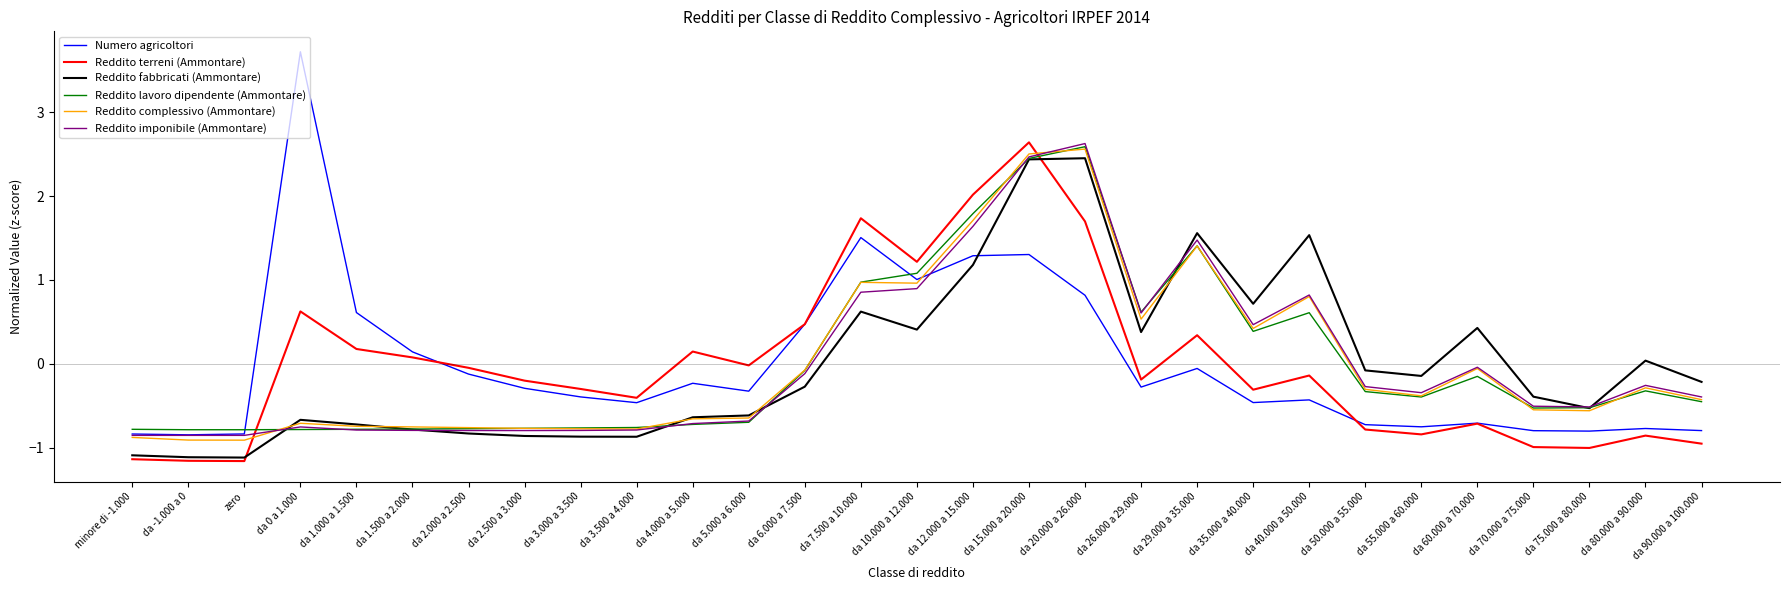

What is the difference between the Reddito terreni (Ammontare) values at da 4.000 a 5.000 and da 3.500 a 4.000?

0.6